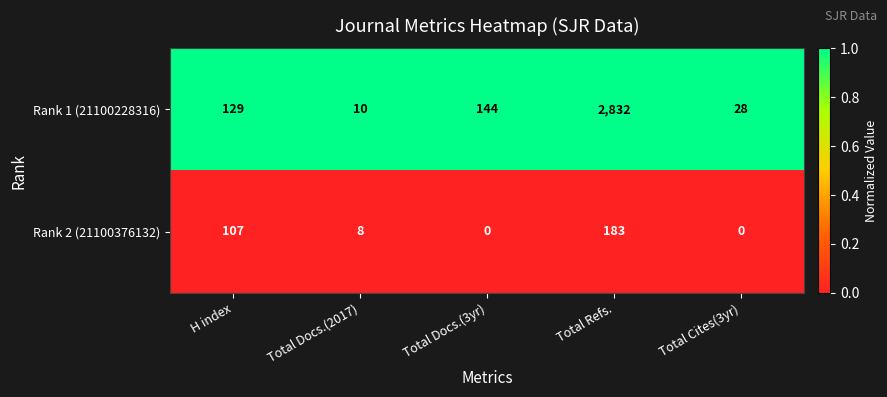

Rank the series by their average value, from lowest to highest.

Rank 2 (21100376132), Rank 1 (21100228316)